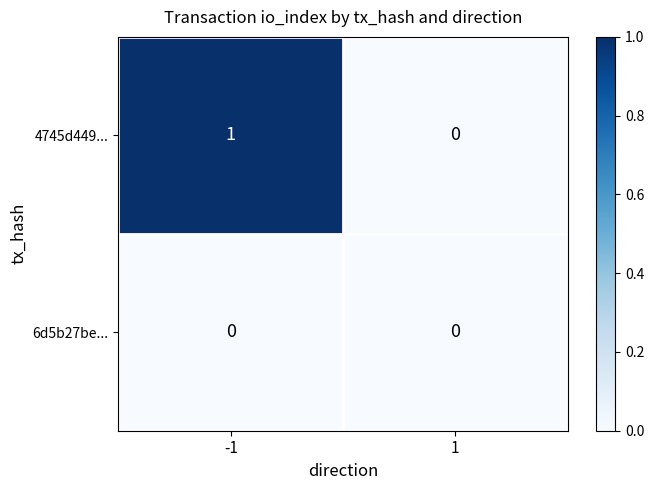

What is the total value across all series at -1?

1